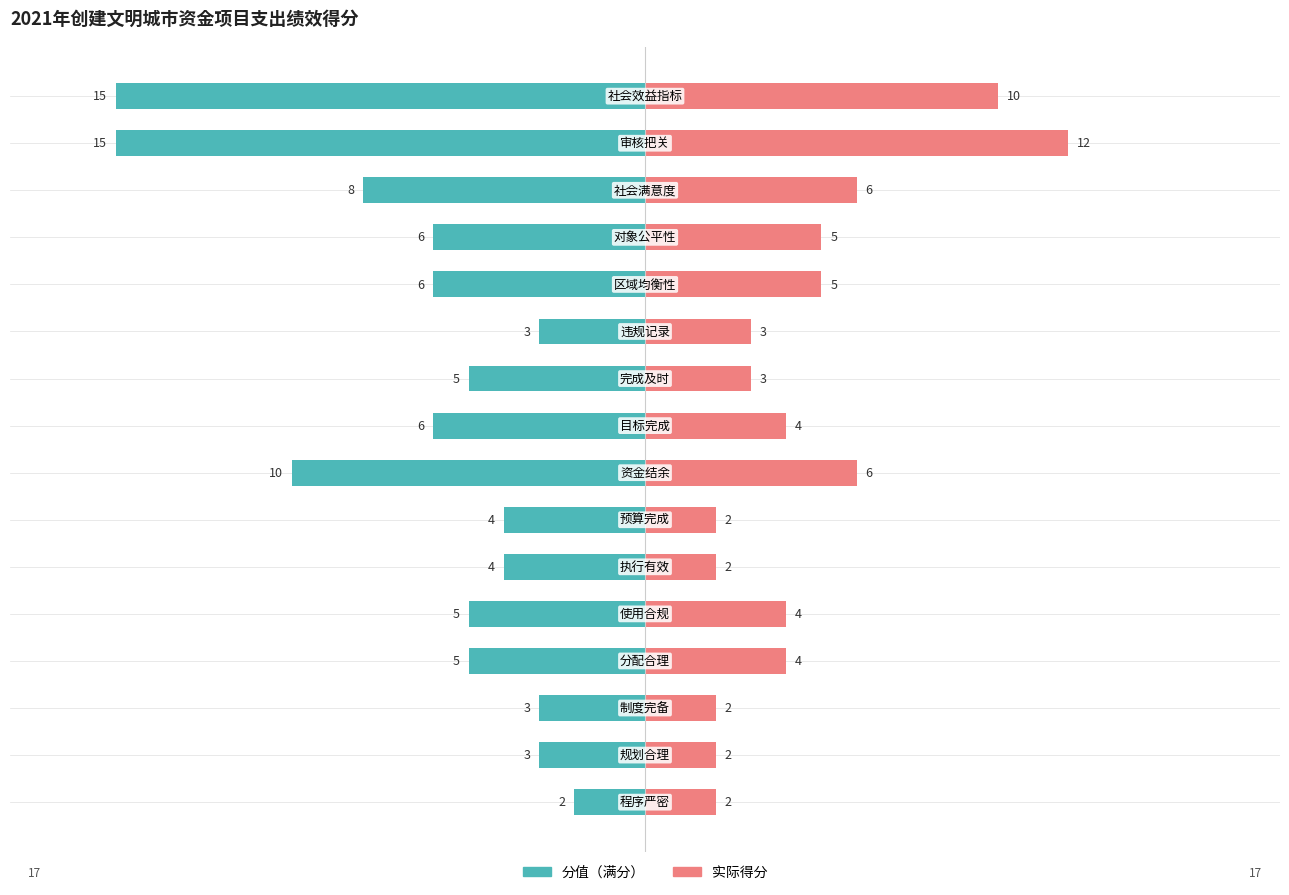

Reading left to right, what are all the values shown in this chart?

分值: -2	-3	-3	-5	-5	-4	-4	-10	-6	-5	-3	-6	-6	-8	-15	-15
实际得分: 2	2	2	4	4	2	2	6	4	3	3	5	5	6	12	10